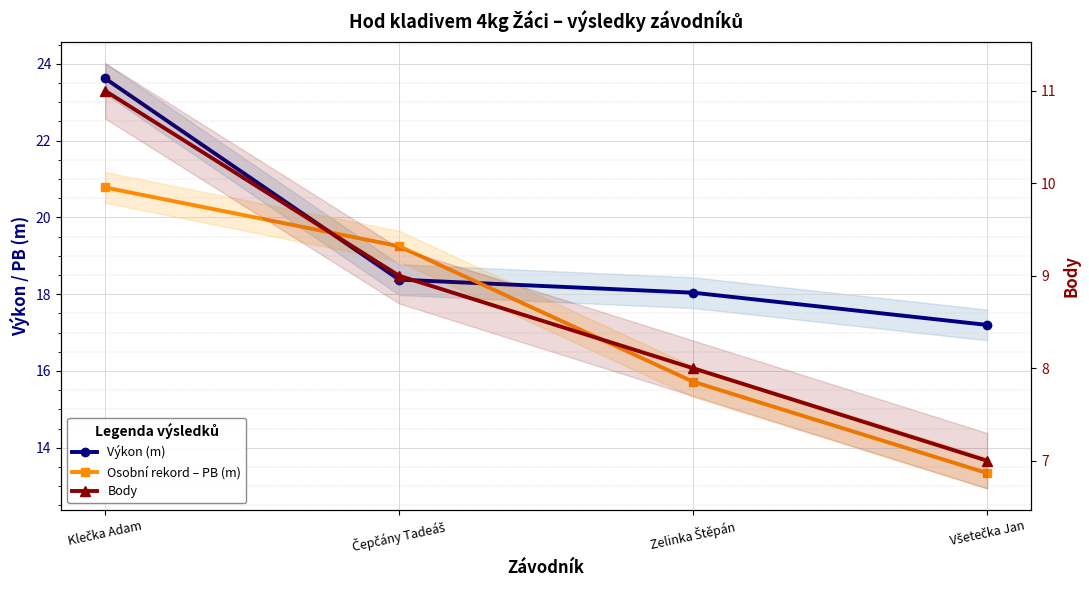

True or false: Body and Osobní rekord – PB (m) intersect in this chart.

False